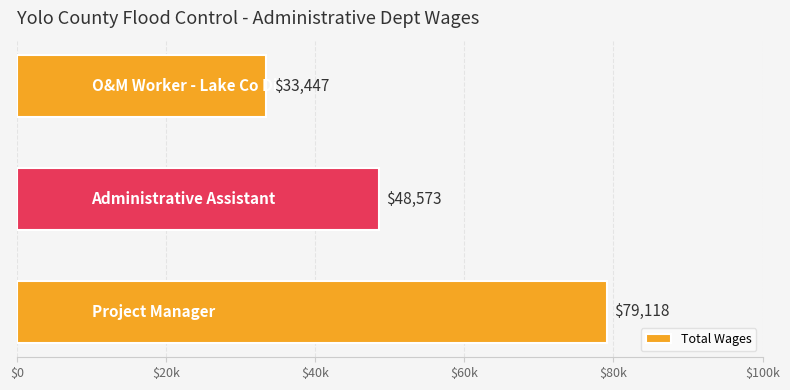

Does the chart contain any negative values?

No